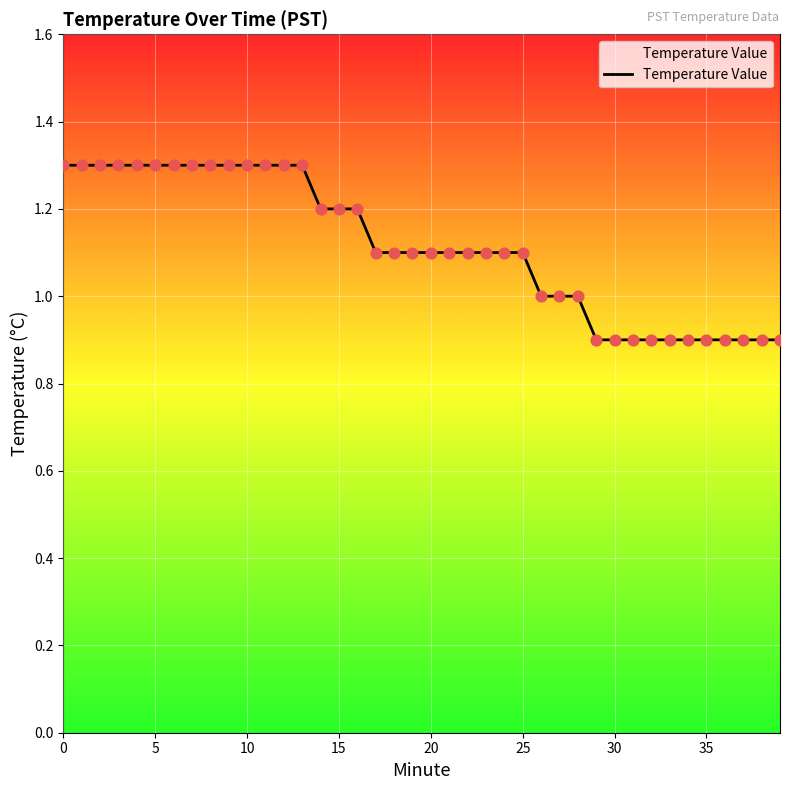

What is the difference between the maximum and minimum values?

0.4